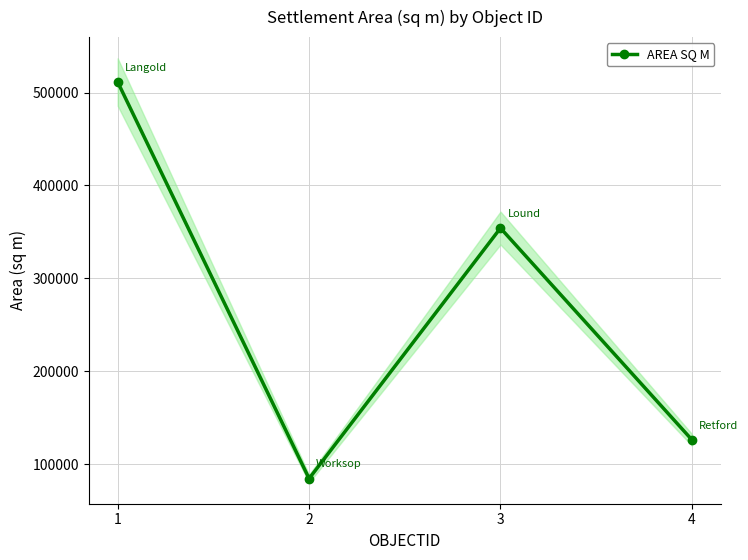

What is the difference between the second highest and second lowest values?

227830.4